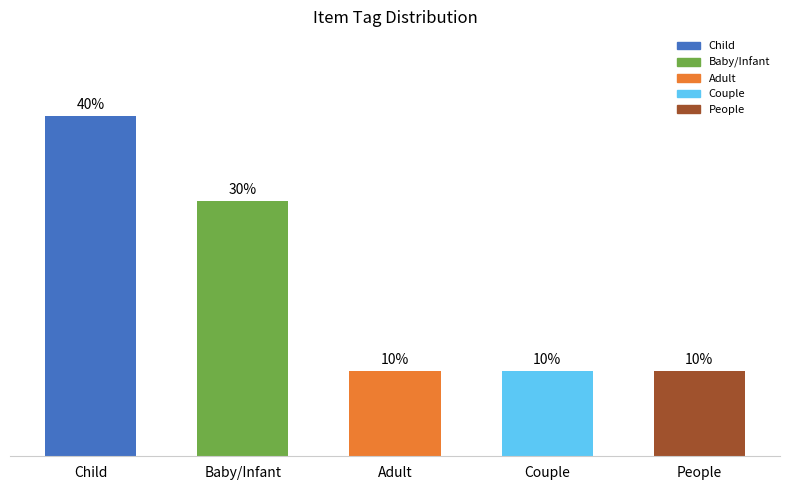

At which label is the value closest to 25?

Baby/Infant